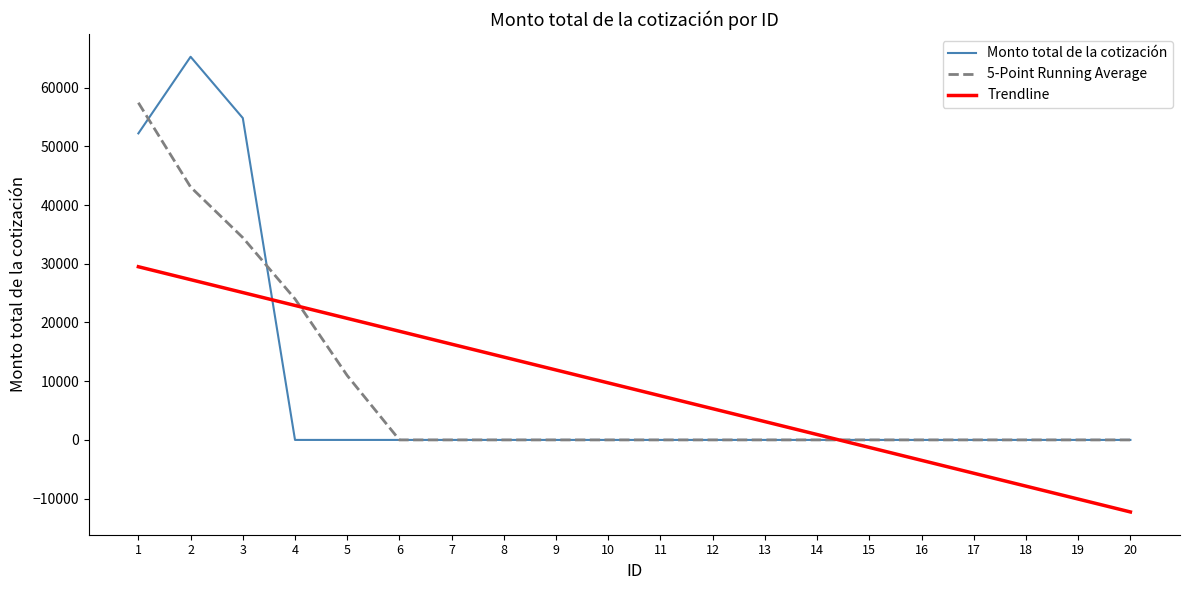

Which series ends up on top after the final intersection of Trendline and 5-Point Running Average?

5-Point Running Average